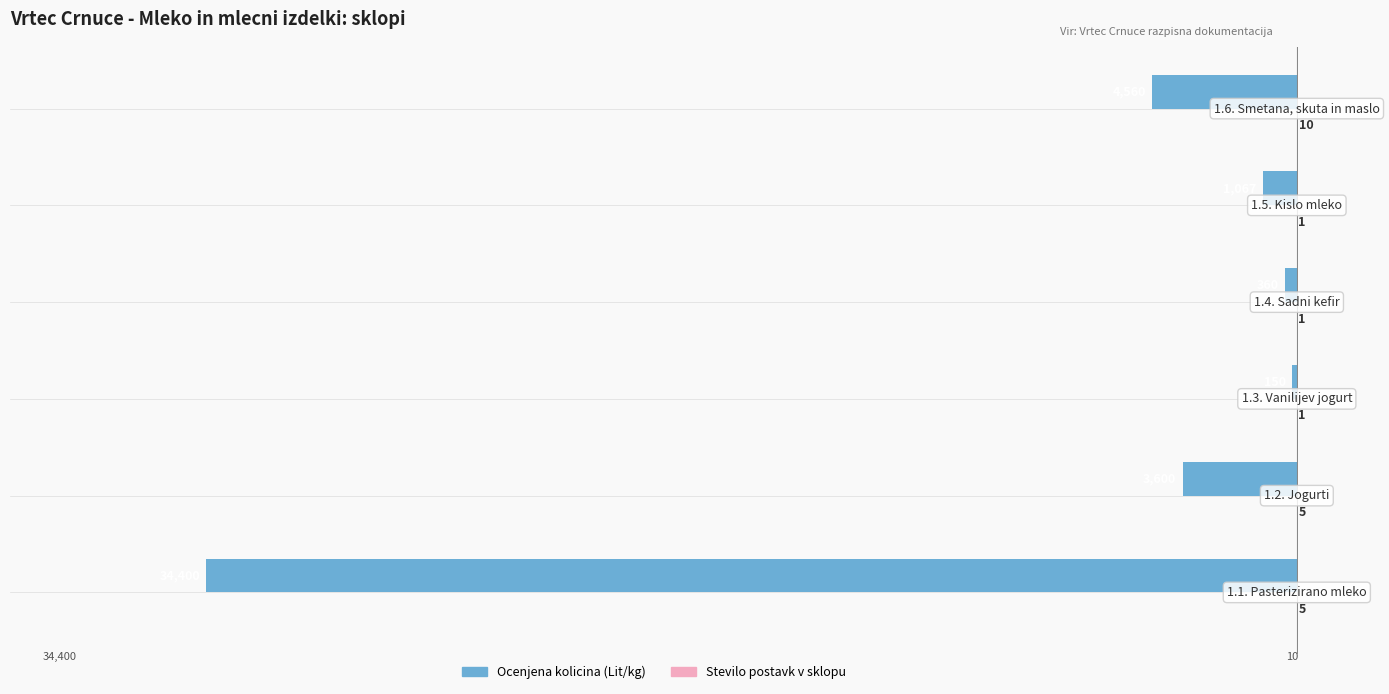

What is the greatest value displayed?

10